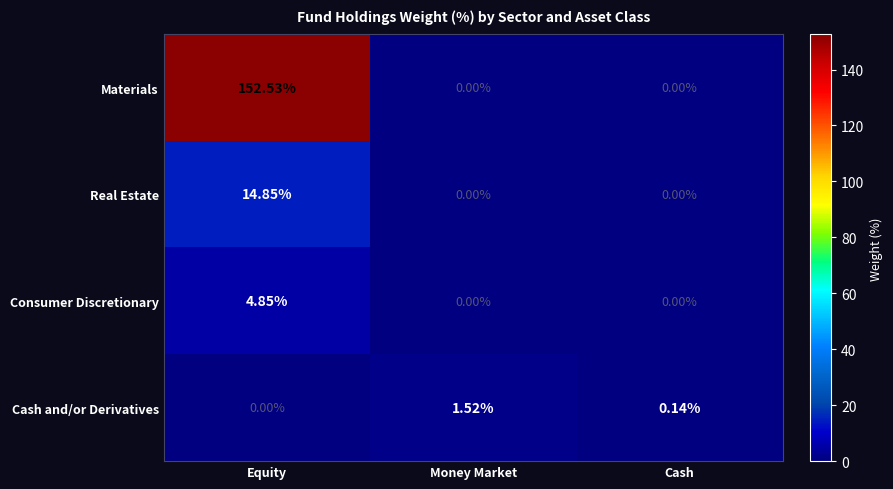

At which category is the sum across all series the highest?

Equity